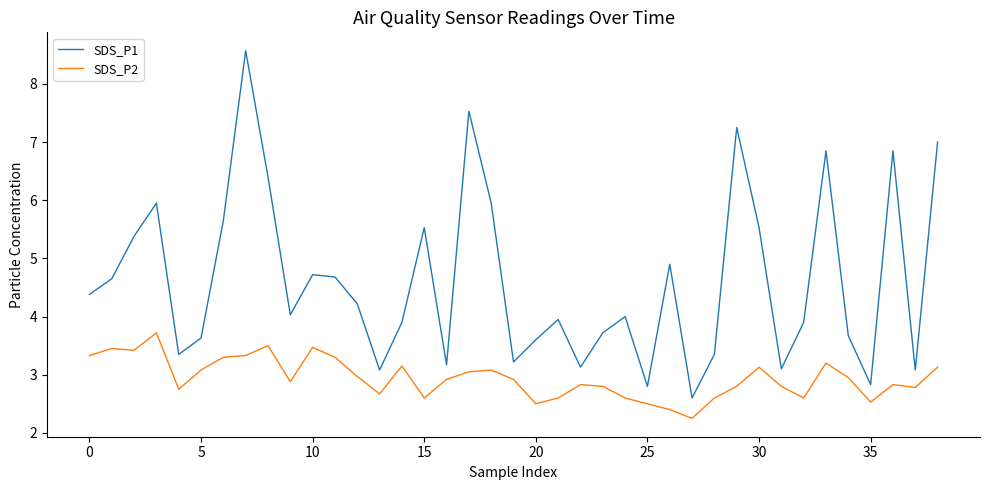

What is the maximum value shown in the chart?

8.6